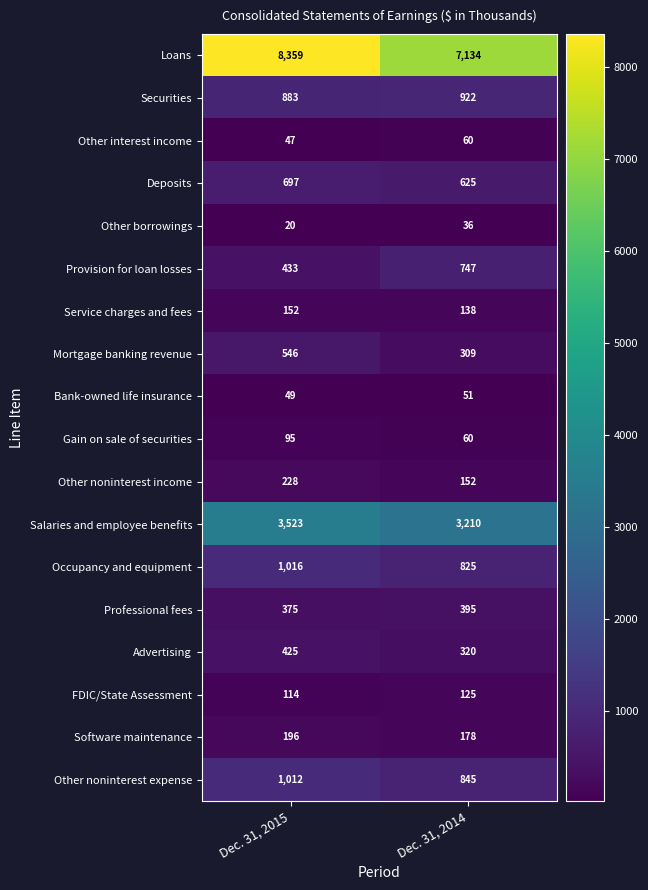

What is the lowest value of the Securities series?

883